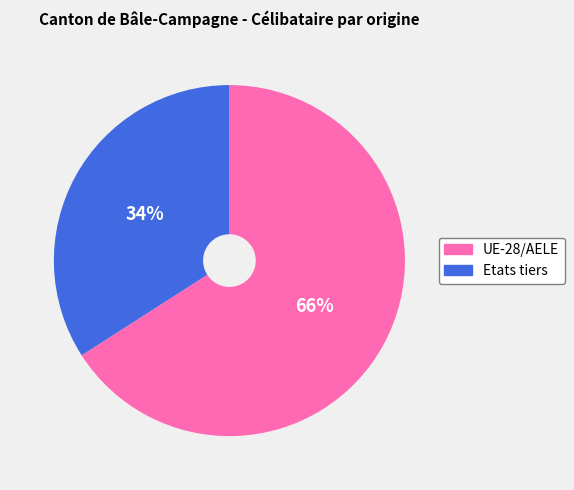

Do Etats tiers and UE-28/AELE together represent more than half of the pie?

Yes